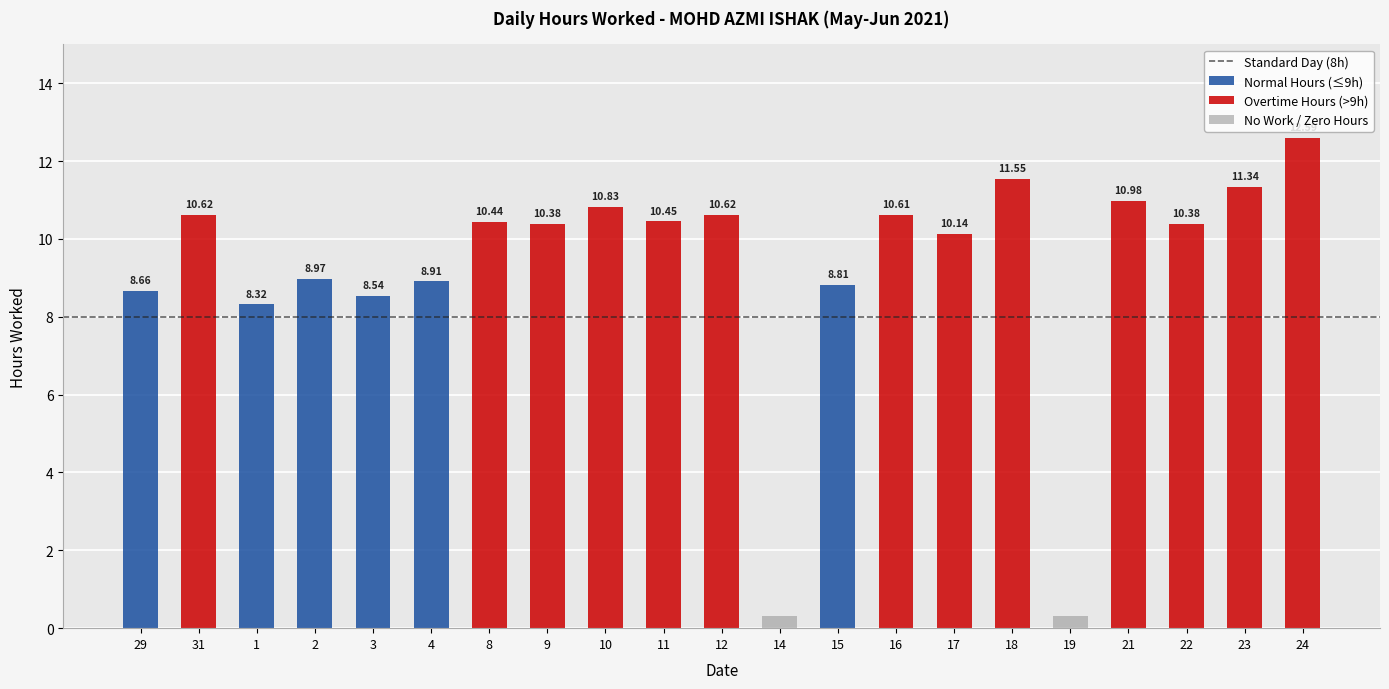

Is it true that the value at 11 is 13.7?

False